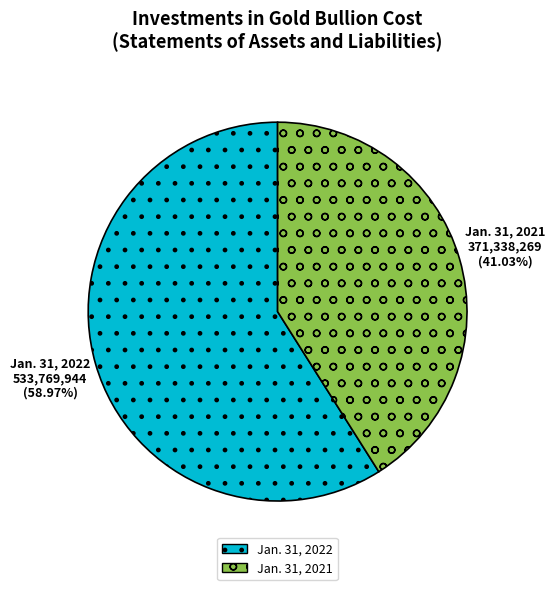

The Jan. 31, 2022 slice represents 48% of the pie. True or false?

False